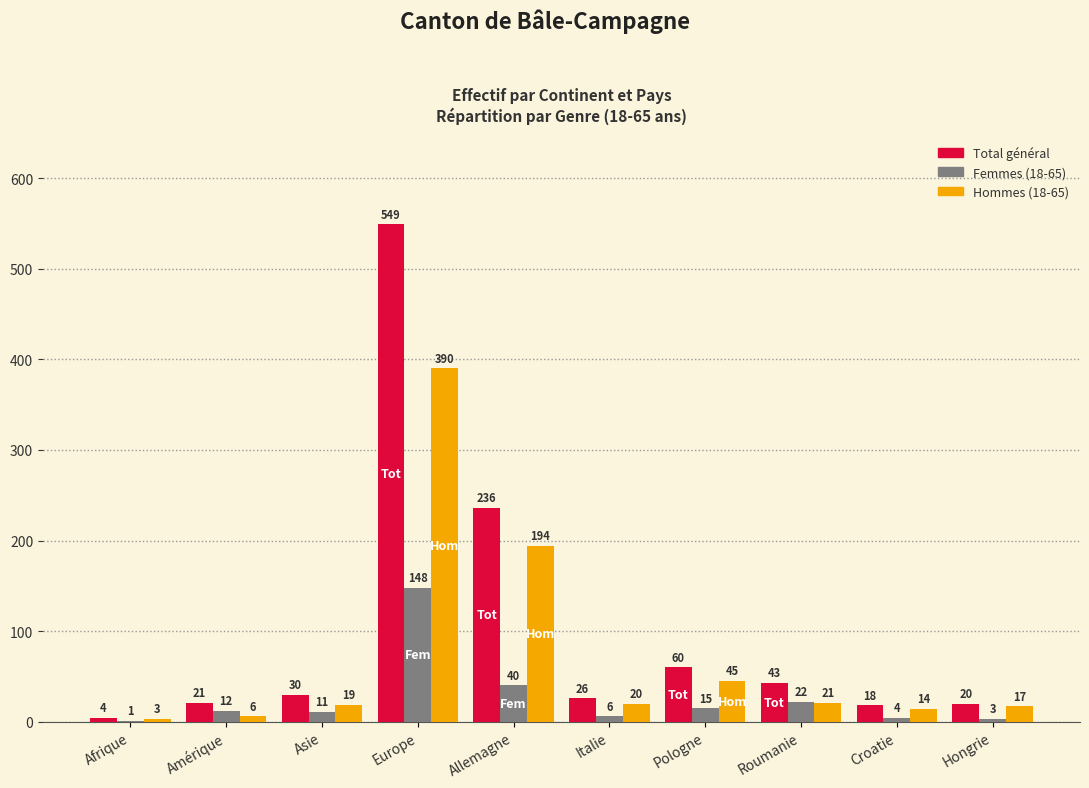

The Total général series shows 11 at Roumanie. True or false?

False